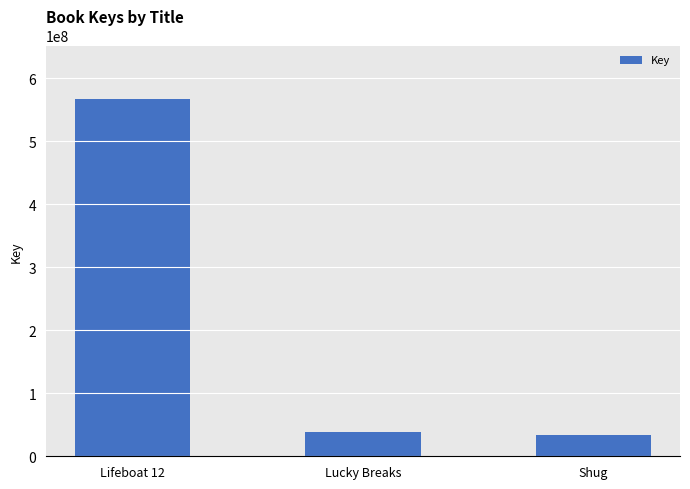

Where is the data nearest to the value 300360556?

Lucky Breaks